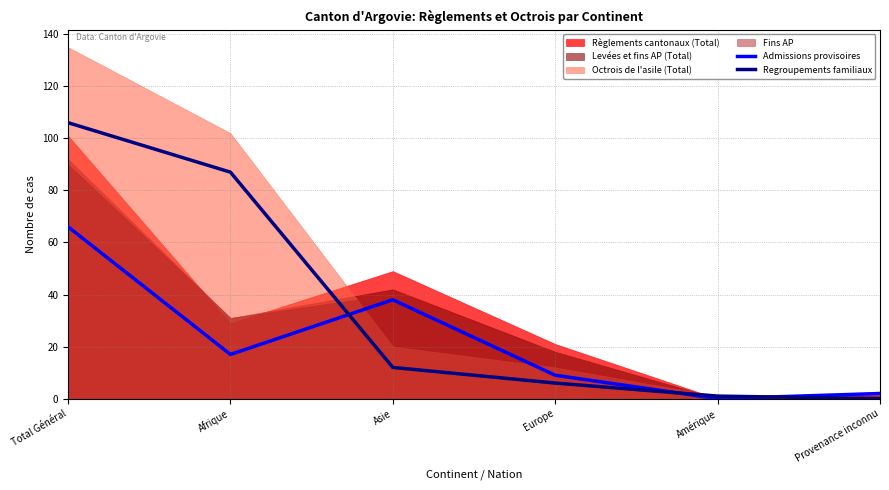

True or false: Regroupements familiaux has a value of 129 at Afrique.

False